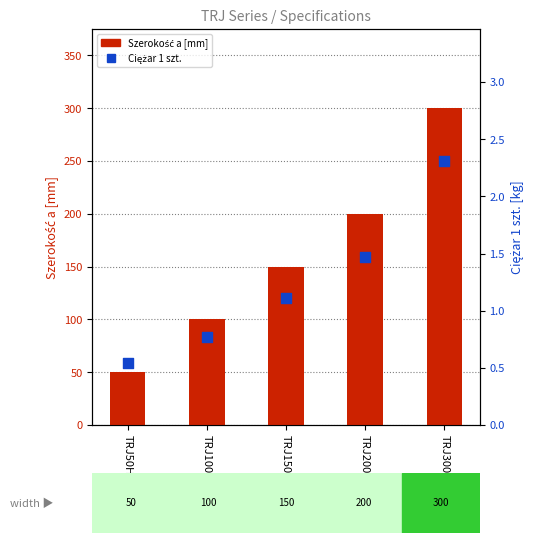

Which series has the widest spread of Y values?

Szerokość a [mm]